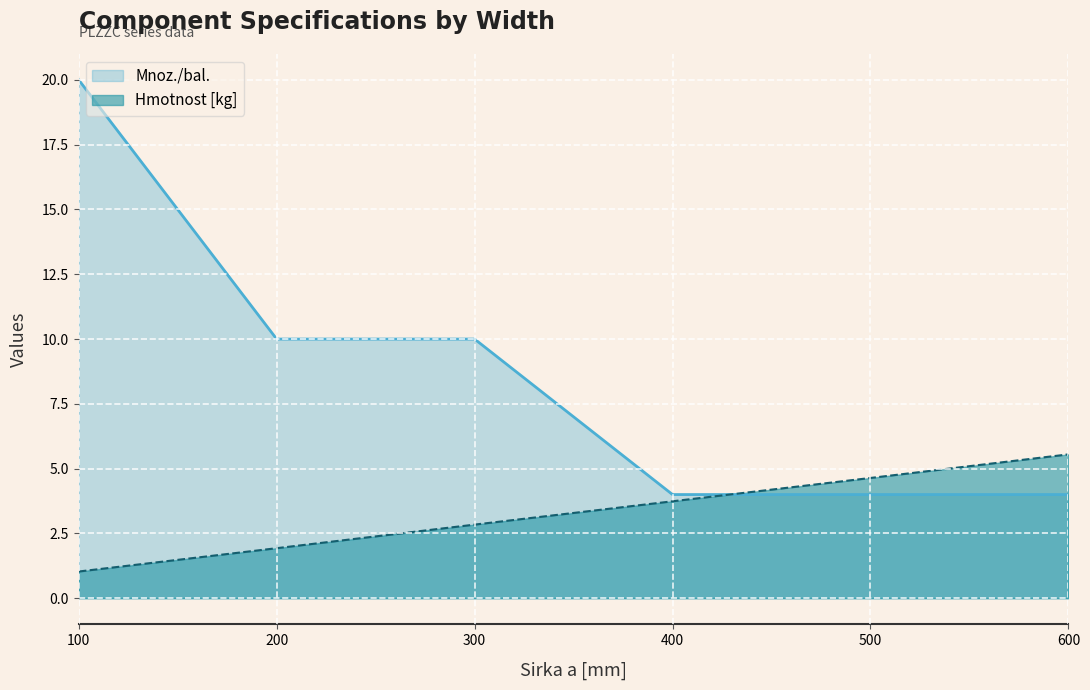

What is the spread (max minus min) of values at 100?

19.0